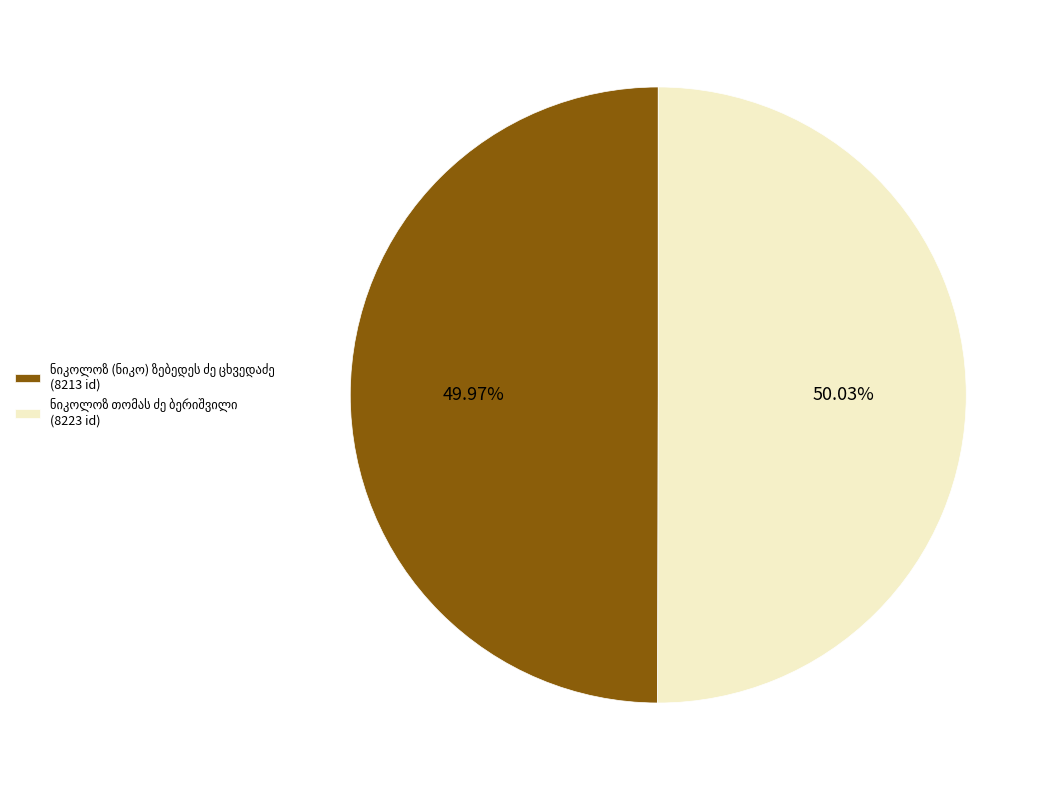

Is there any slice that represents more than half of the pie?

Yes